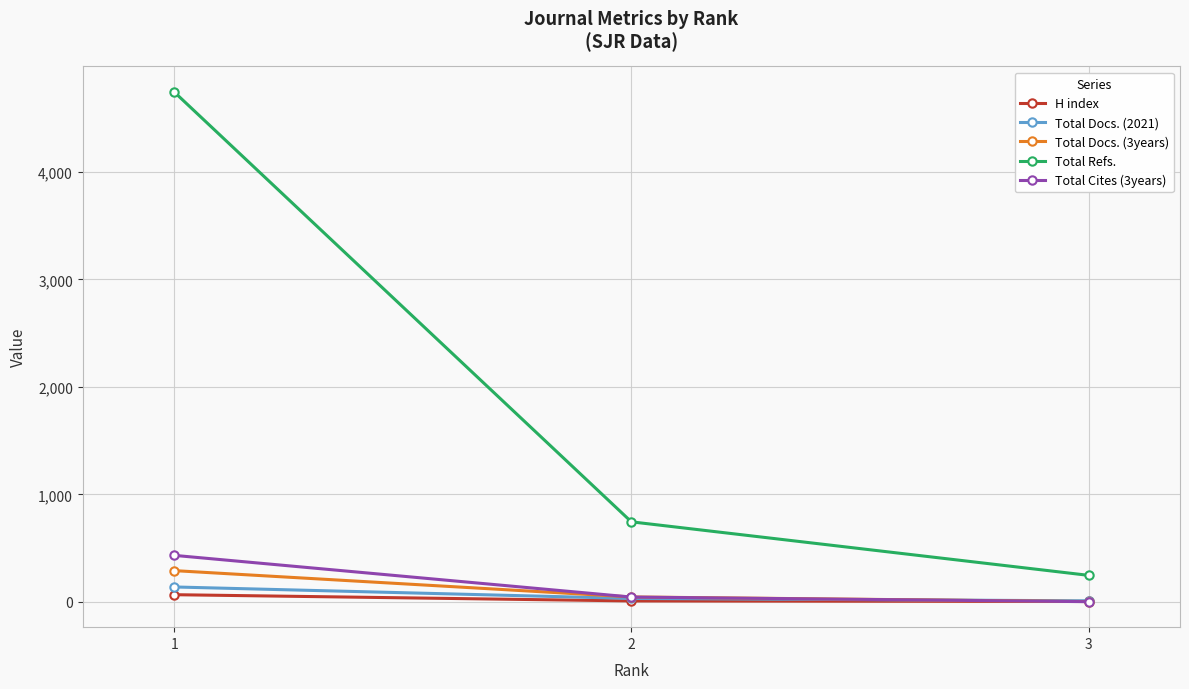

Is the value of Total Docs. (3years) at 3 greater than the value of Total Cites (3years) at 1?

No